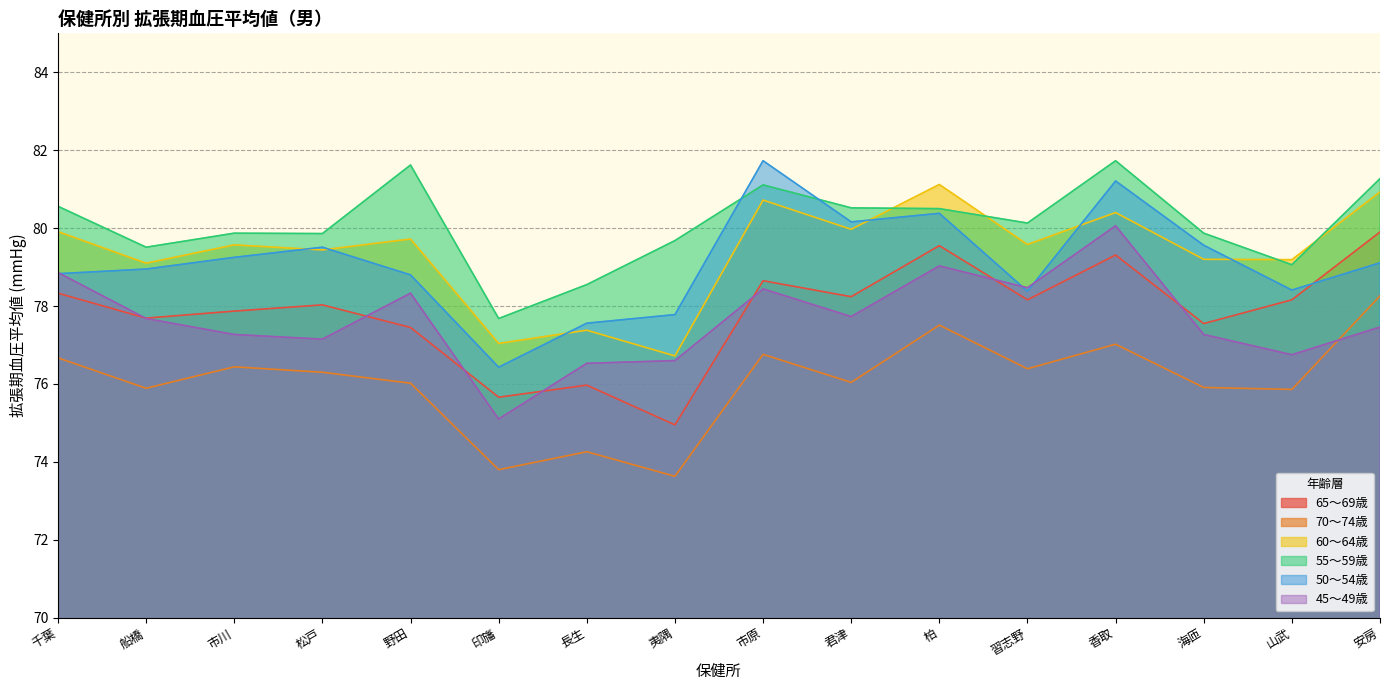

At which label does 65～69歳 first exceed 78?

千葉